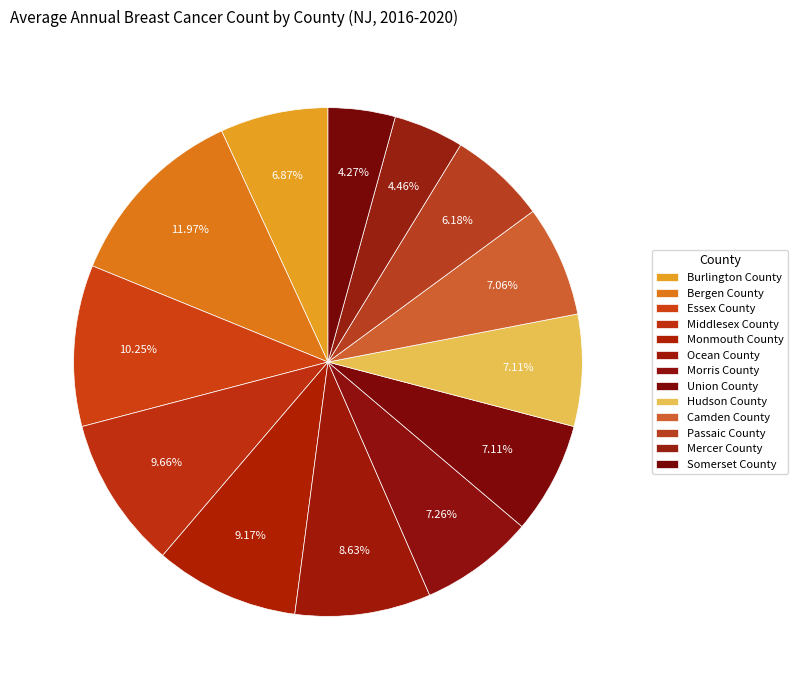

How many slices are in this pie chart?

13